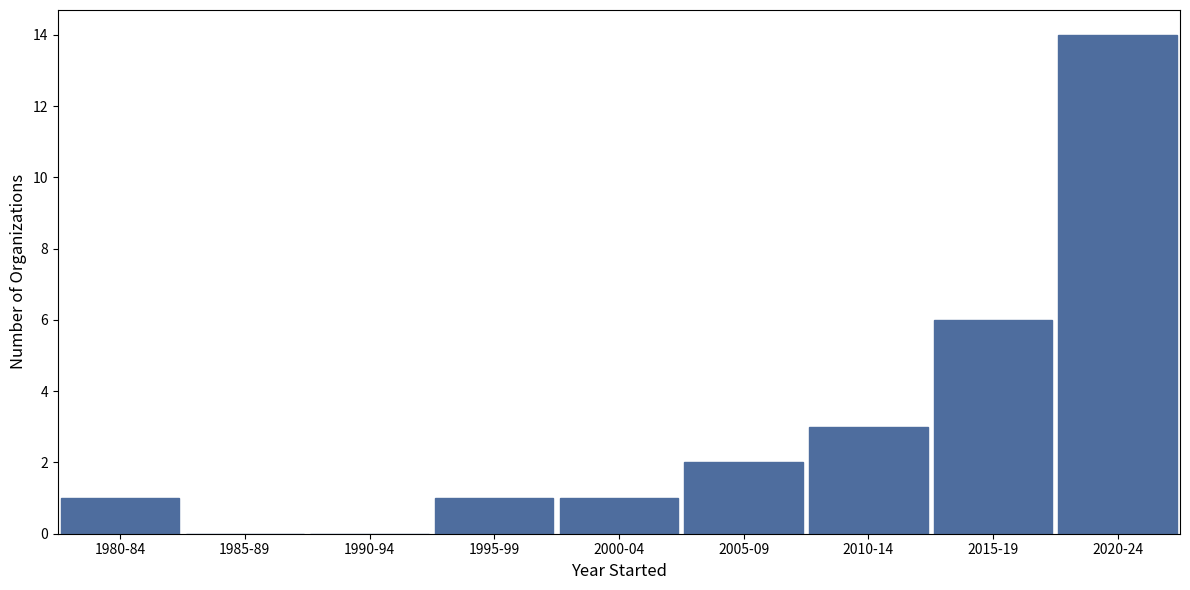

Reading right to left, extract all data points from this chart.

2020-24=14	2015-19=6	2010-14=3	2005-09=2	2000-04=1	1995-99=1	1990-94=0	1985-89=0	1980-84=1